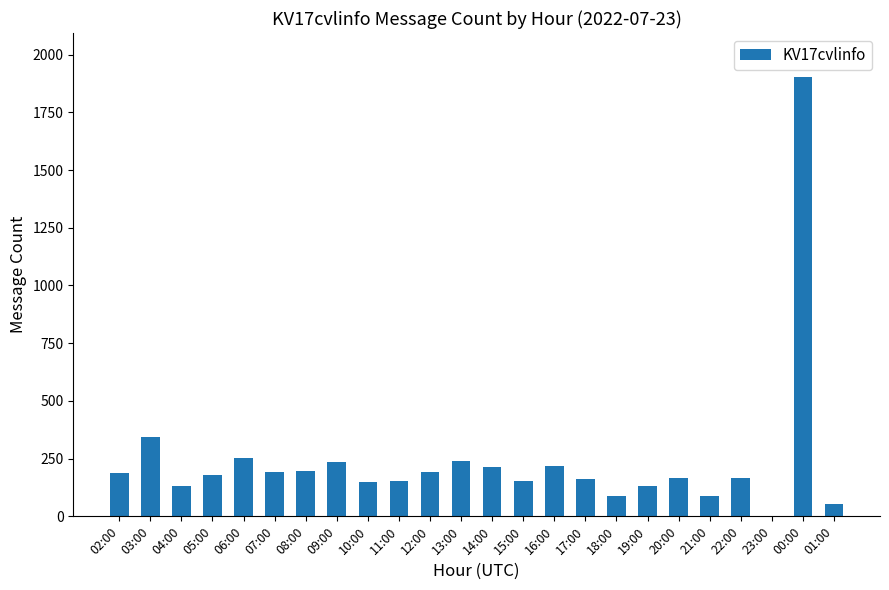

What is the sum of all values?

5792